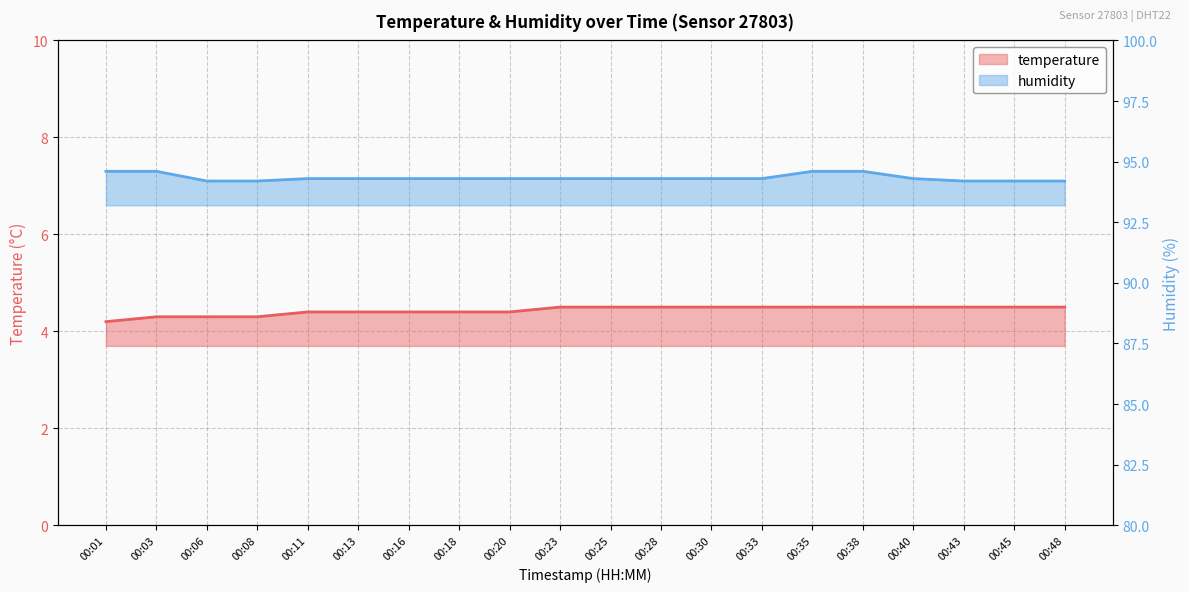

What is the sum of the humidity values at 00:28 and 00:35?

188.9